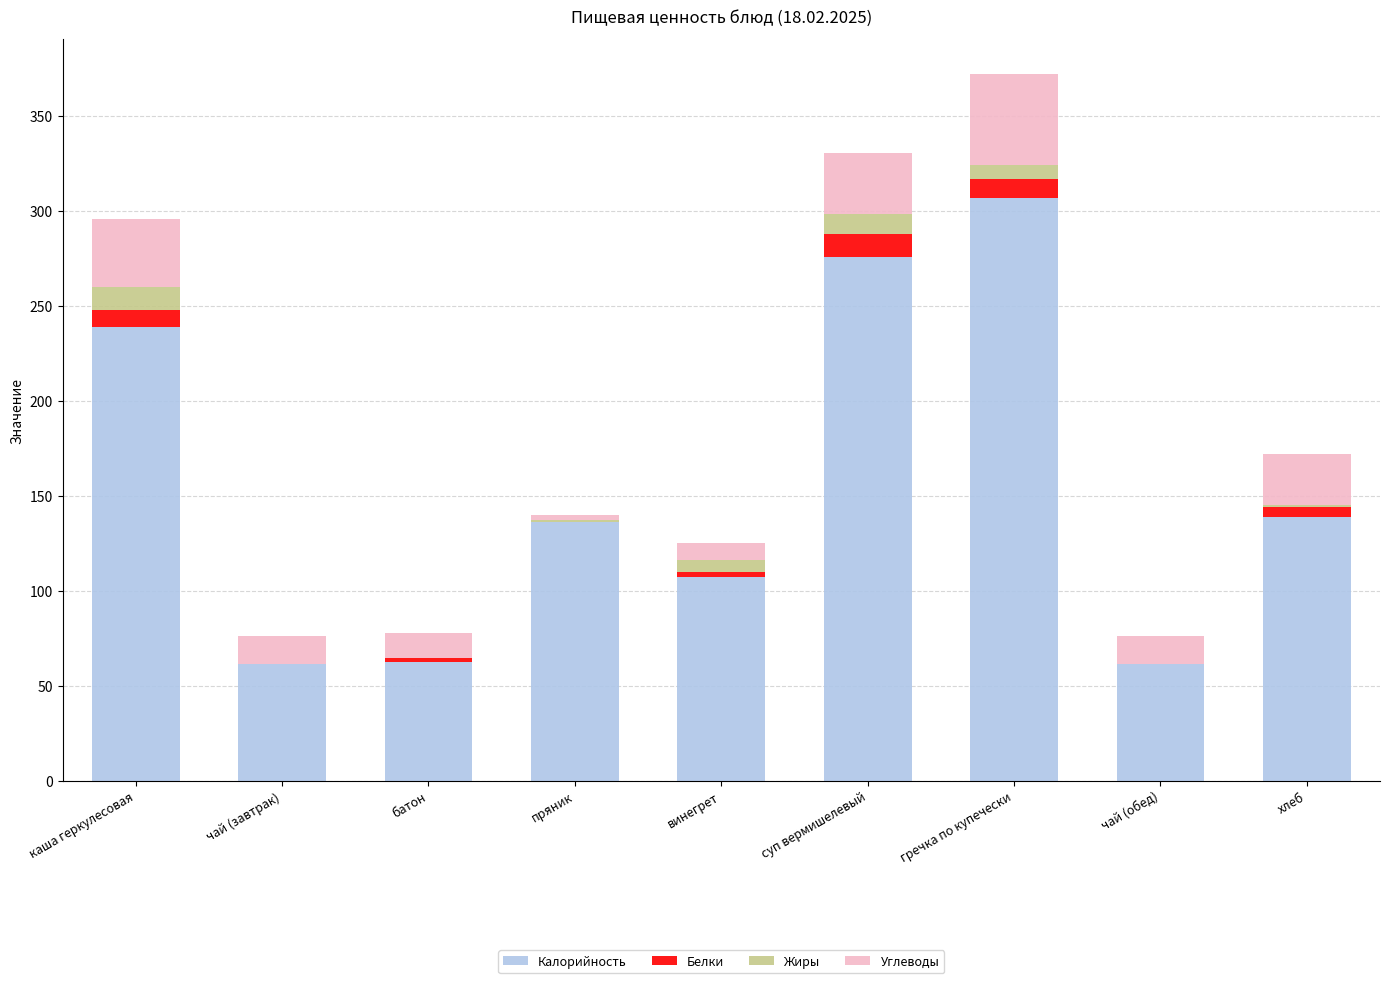

How many series are shown in this chart?

4